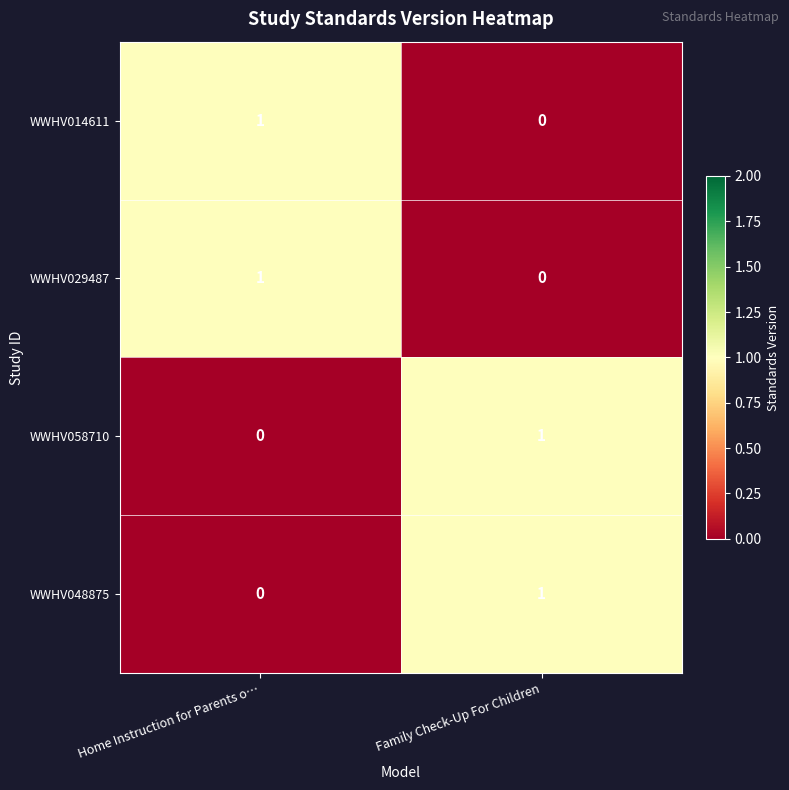

Reading left to right, extract all data points from this chart.

WWHV014611: 1	0
WWHV029487: 1	0
WWHV058710: 0	1
WWHV048875: 0	1